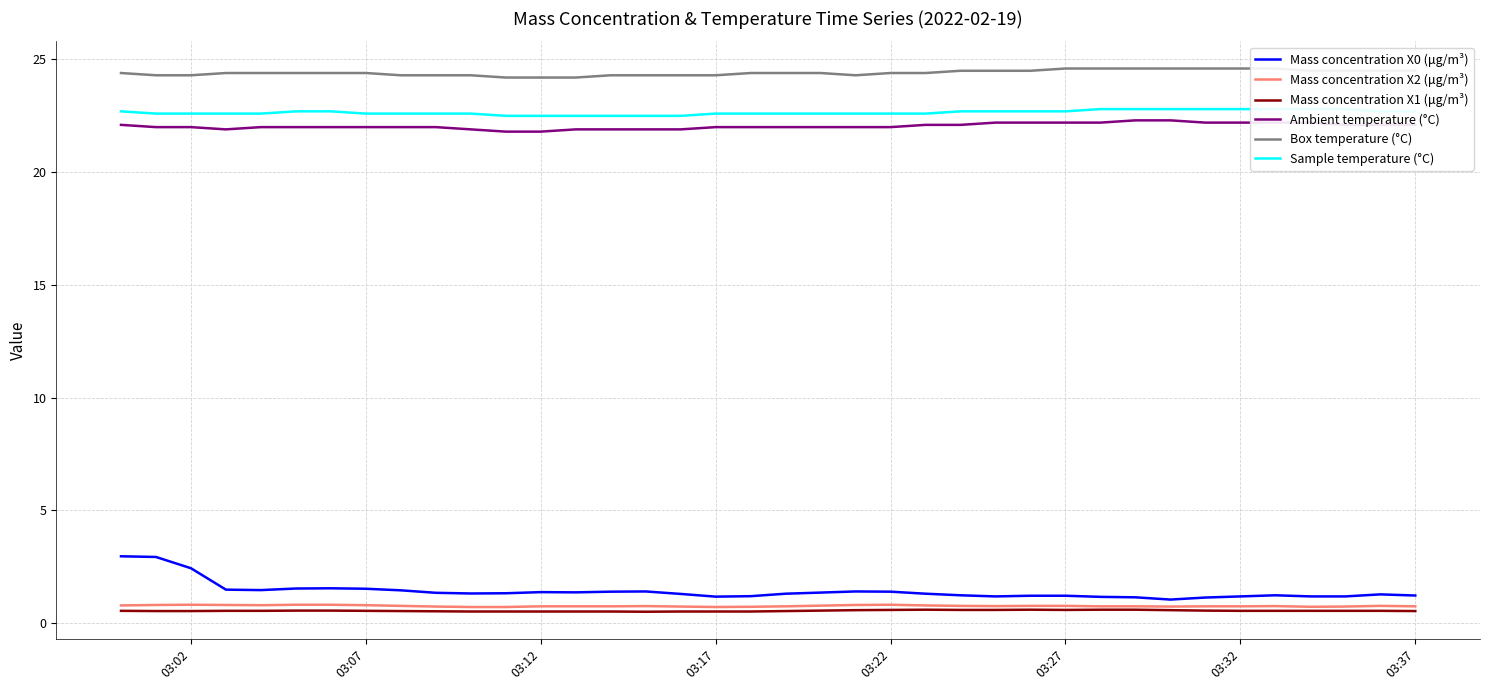

True or false: Ambient temperature (°C) has a value of 22.0 at 03:17.

True